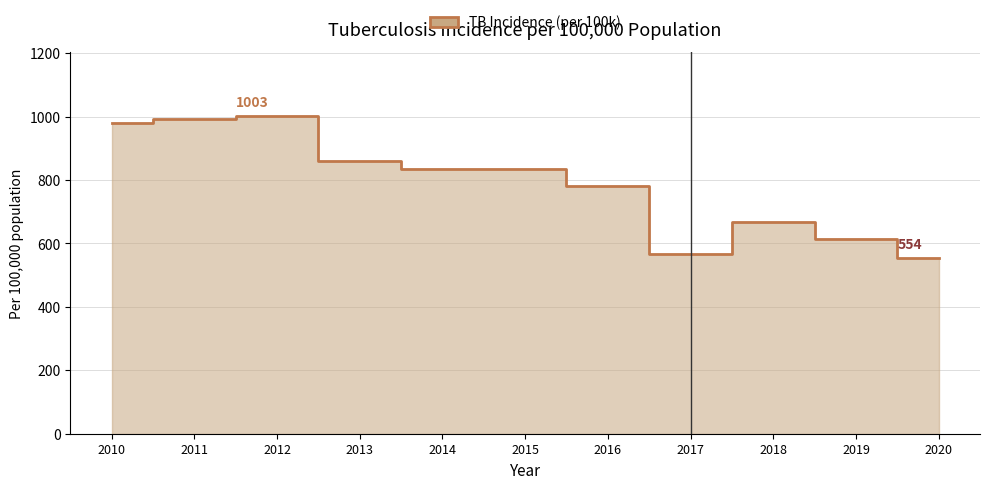

Which has a higher value, 2012 or 2020?

2012